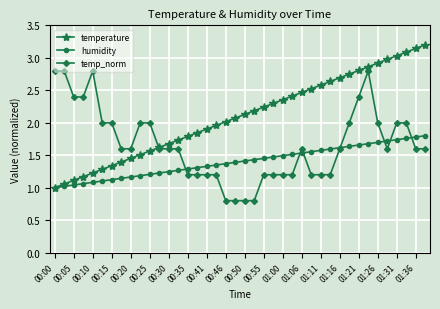

True or false: temp_norm has more than 1 points higher than both neighbors.

True